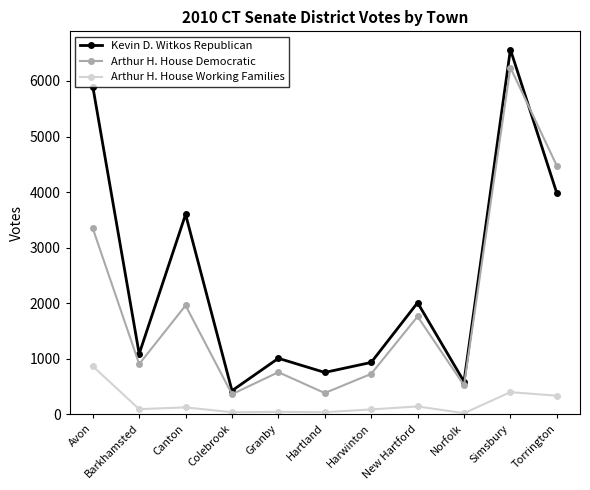

Which label corresponds to the largest value in the chart?

Simsbury